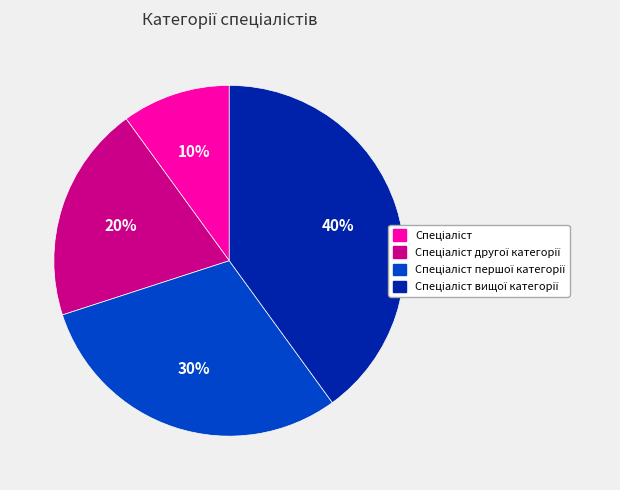

To the nearest percent, what is the average slice percentage?

25%